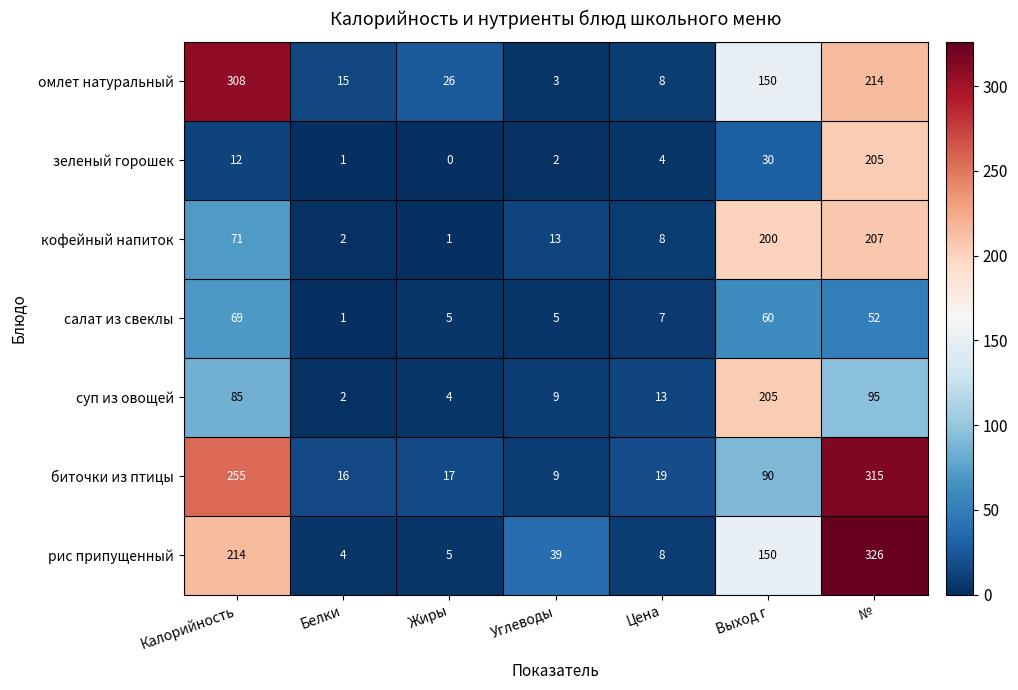

At №, list the series in order from largest to smallest.

рис припущенный, биточки из птицы, омлет натуральный, кофейный напиток, зеленый горошек, суп из овощей, салат из свеклы